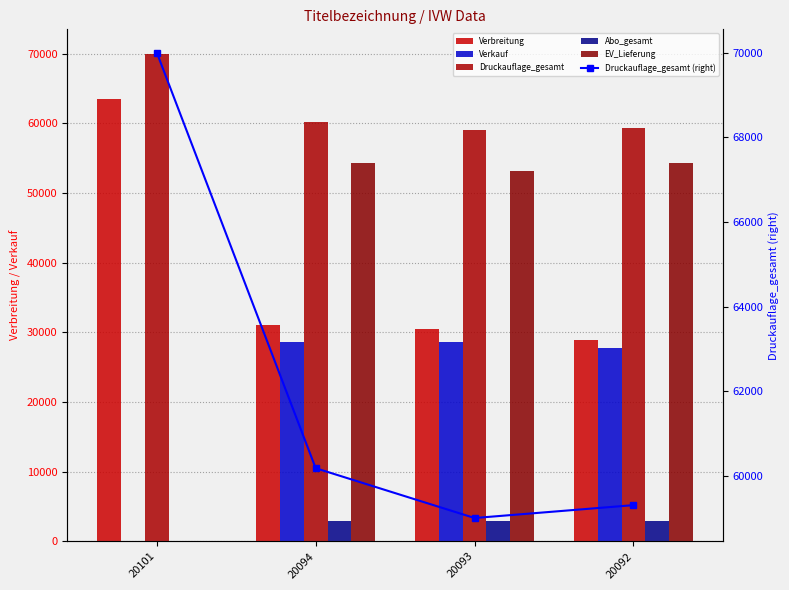

What is the spread (max minus min) of values at 20093?

56076